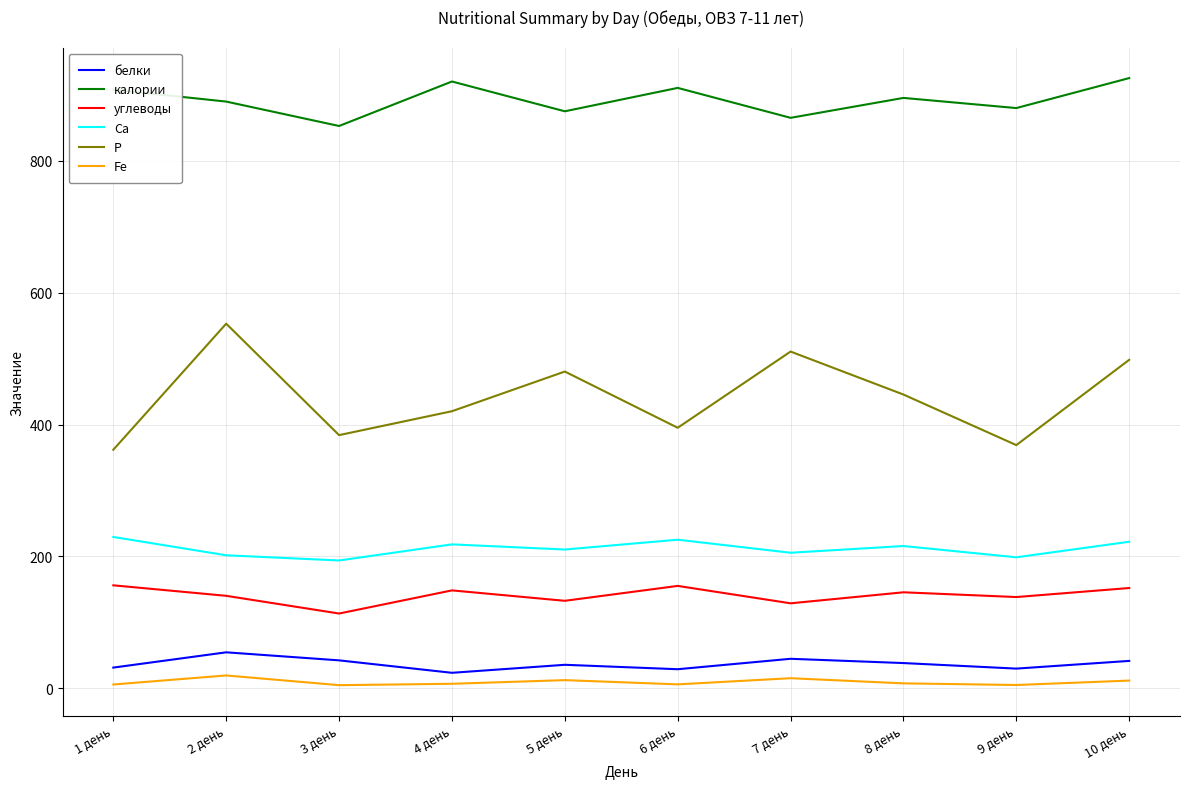

Which series has the largest total across all categories?

калории